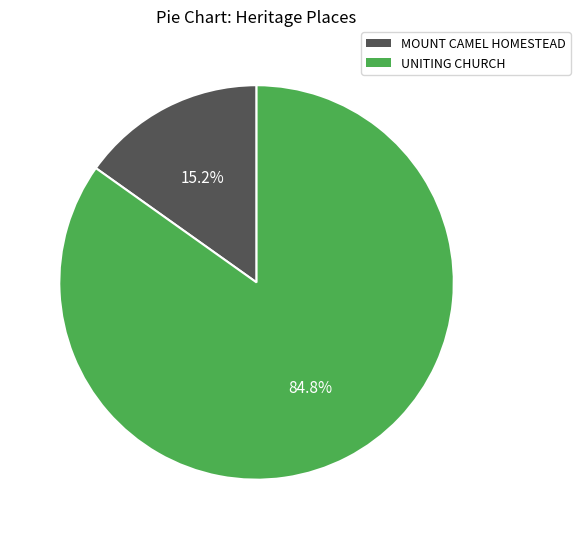

Rank the categories by value from highest to lowest.

UNITING CHURCH, MOUNT CAMEL HOMESTEAD